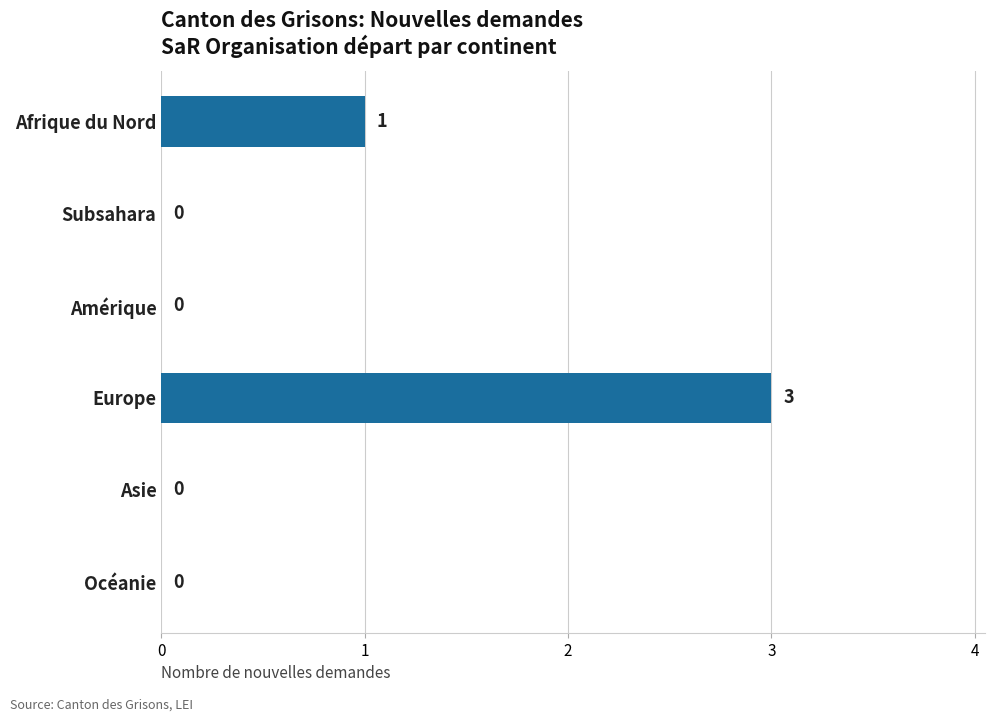

The chart shows a value of 1 at Océanie. True or false?

False